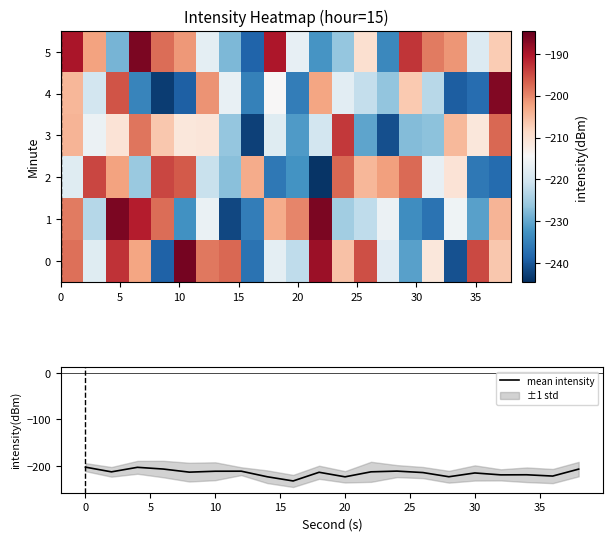

Is it true that mean intensity equals -322.7 at 30?

False